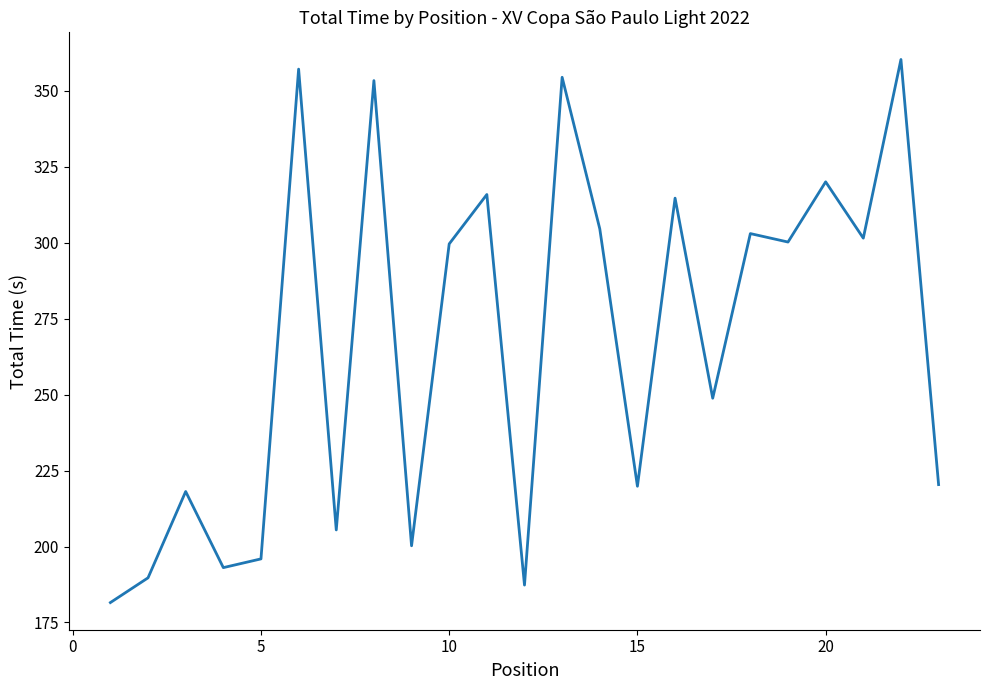

What is the maximum value shown in the chart?

360.3